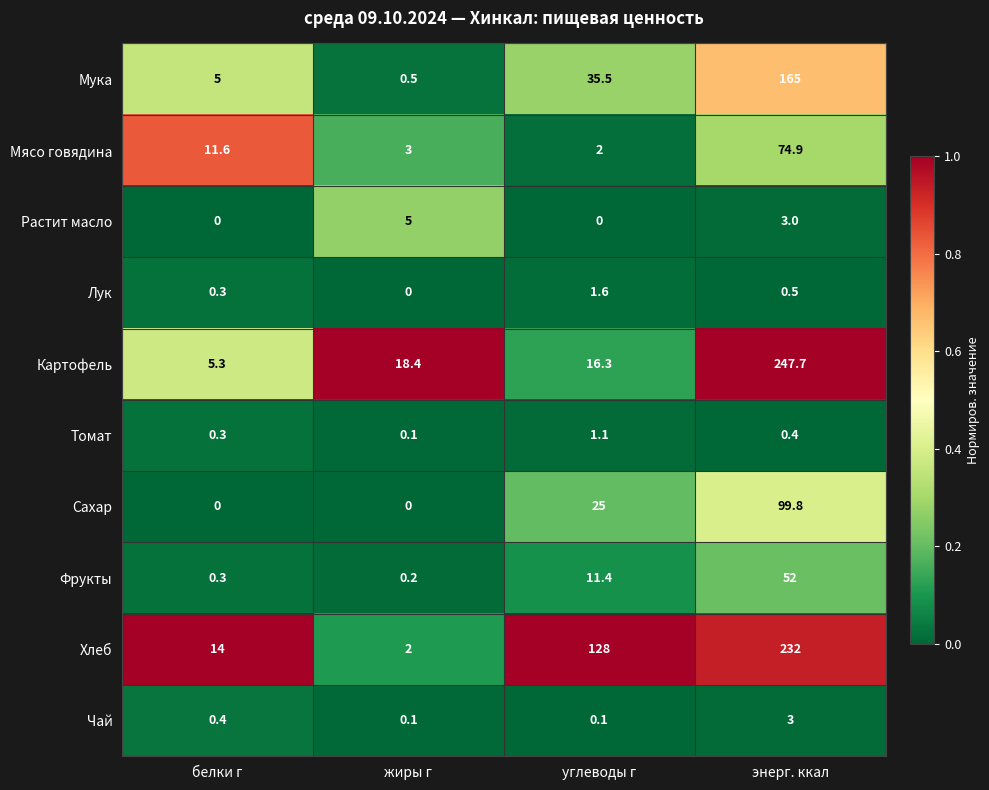

What is the difference between the Сахар values at энерг. ккал and жиры г?

99.8